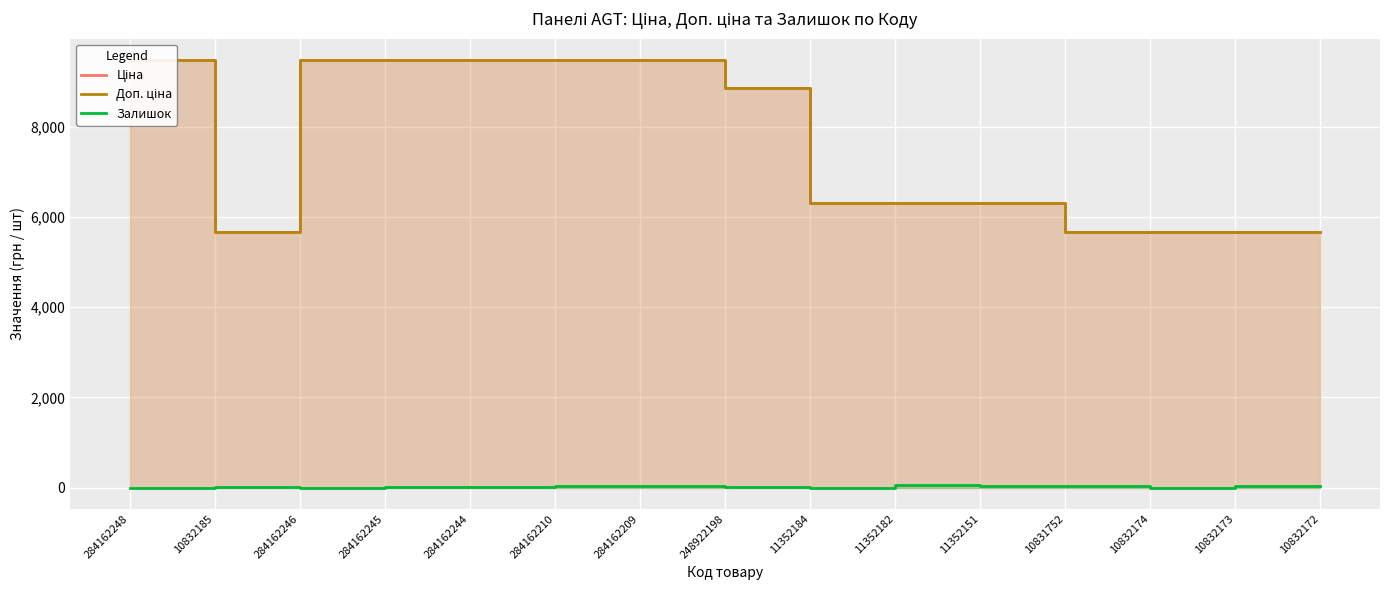

Is the value of Залишок at 10832185 greater than the value of Доп. ціна at 284162246?

No